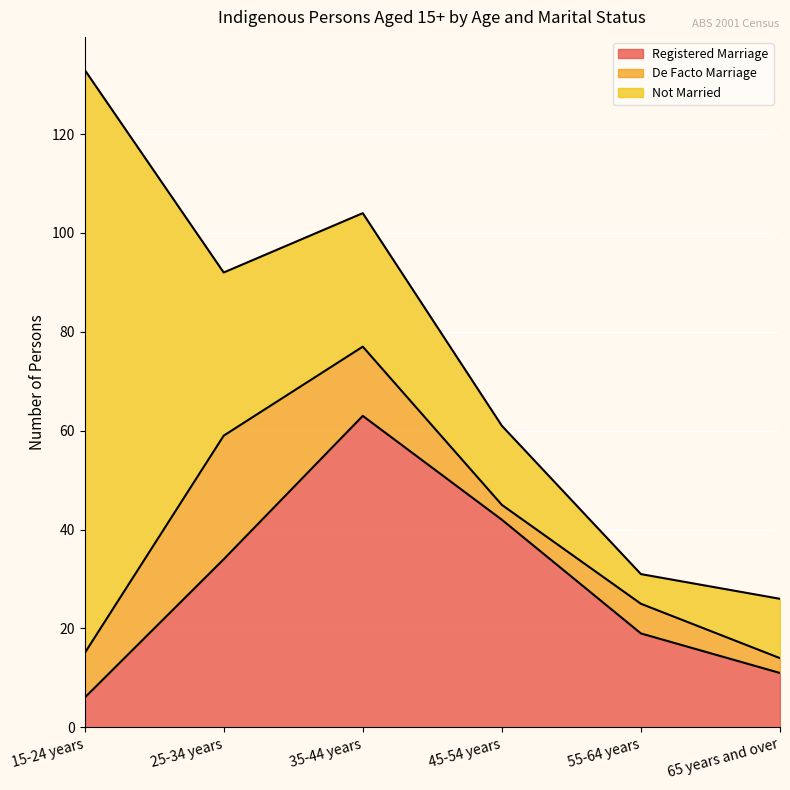

At which category is the sum across all series the highest?

15-24 years